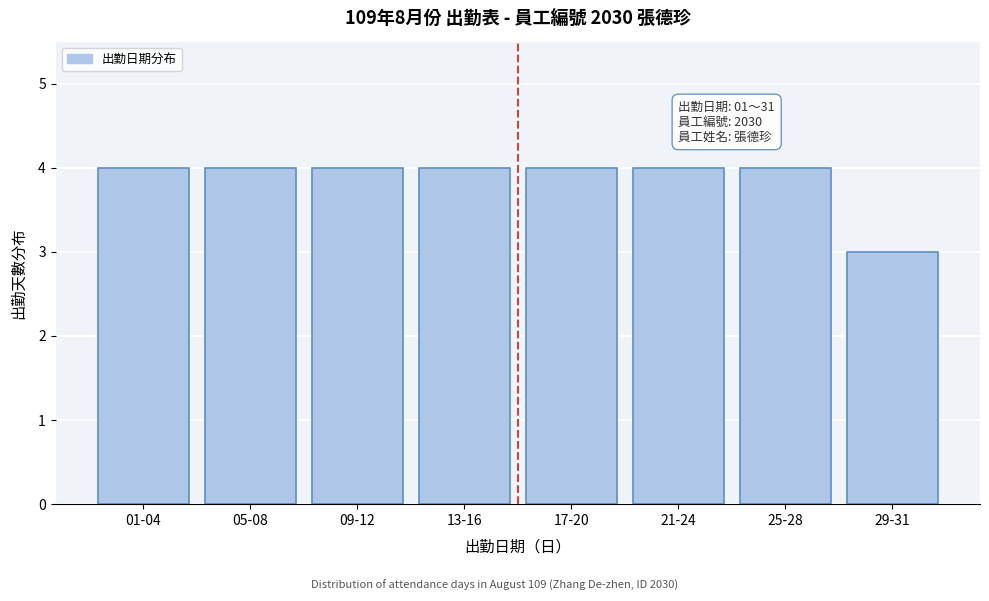

Reading right to left, extract all data points from this chart.

3	4	4	4	4	4	4	4